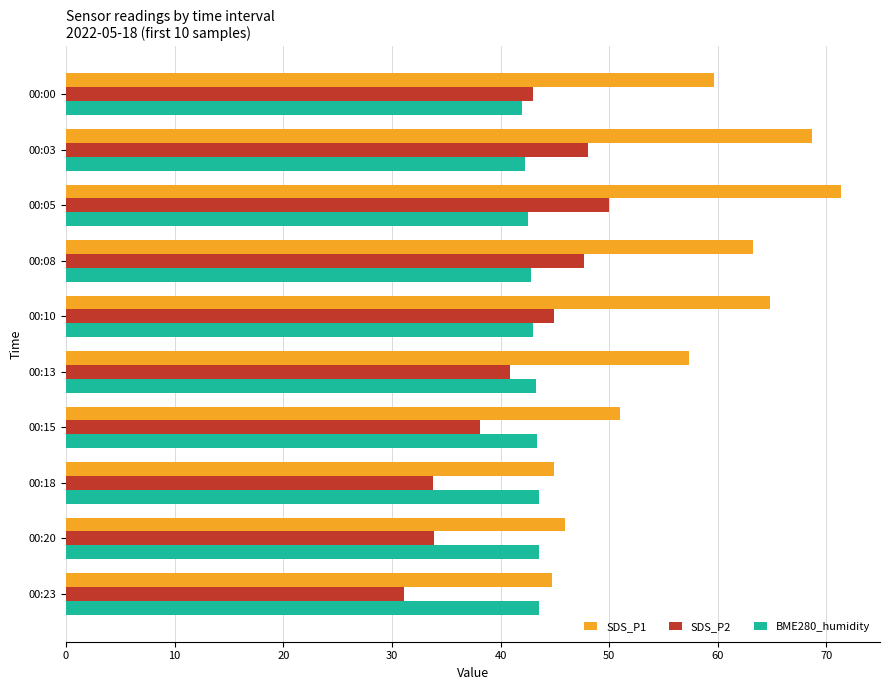

Between 00:08 and 00:23, which series saw the biggest shift?

SDS_P1